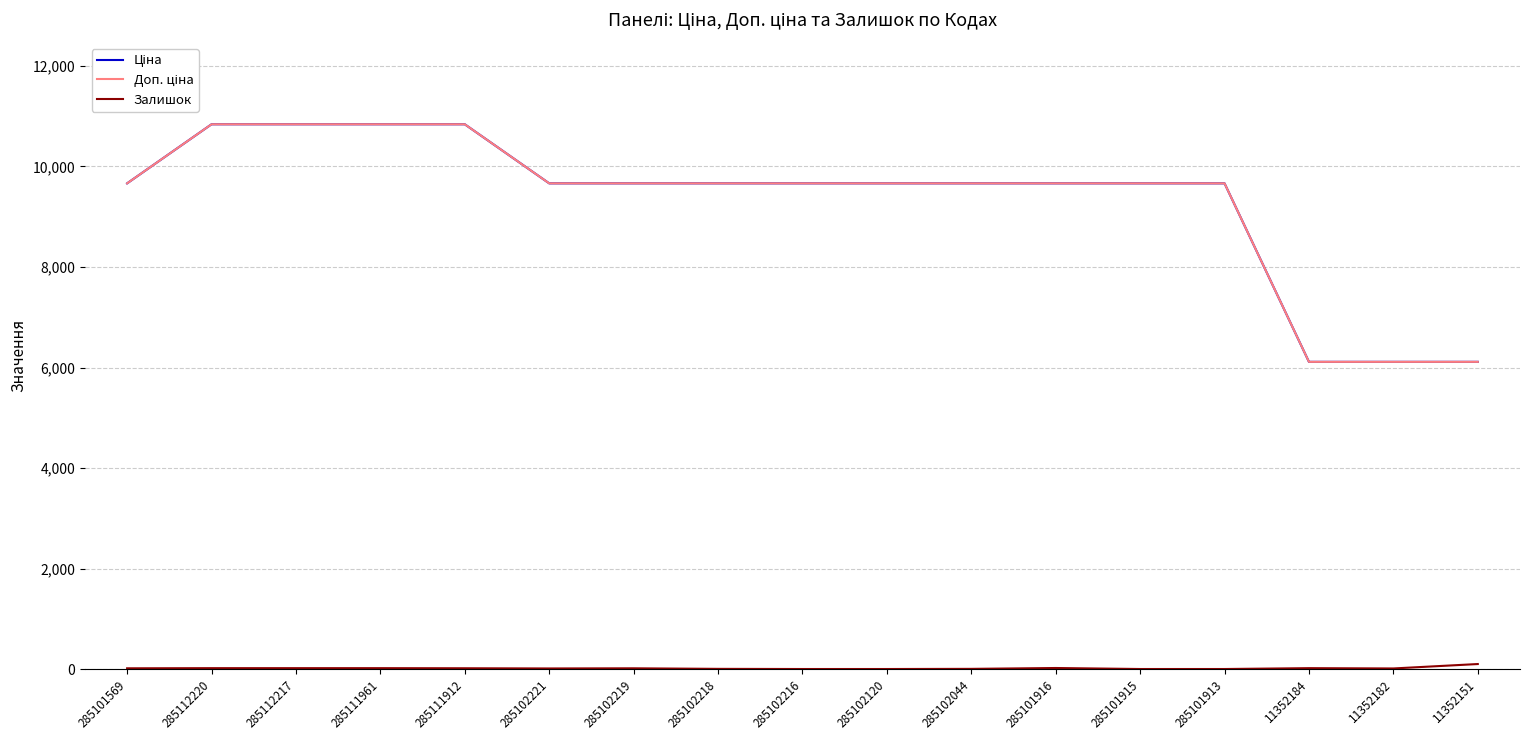

True or false: Залишок and Доп. ціна intersect in this chart.

False